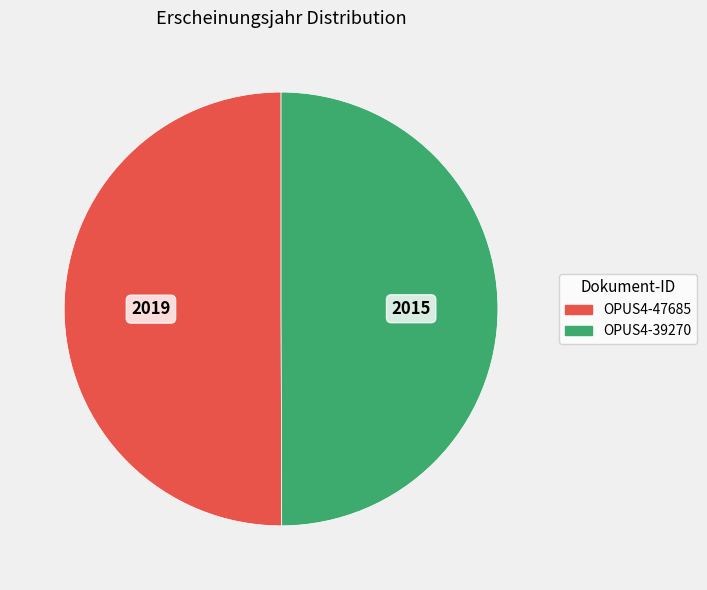

Approximately how many times larger is the value at OPUS4-39270 compared to OPUS4-47685?

1.0